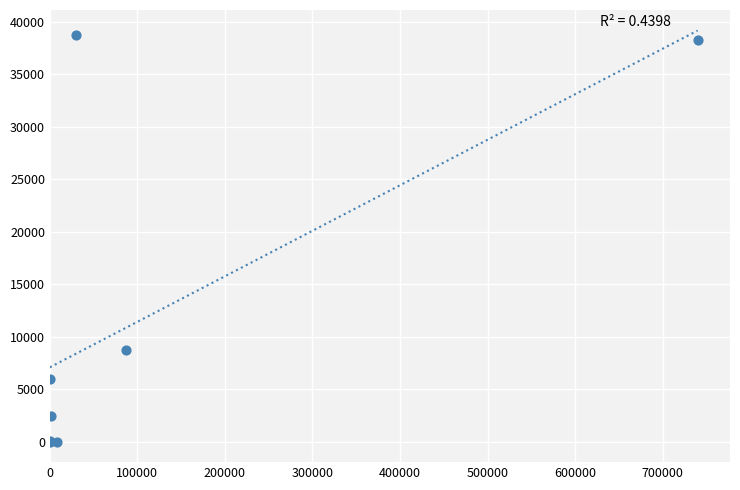

What Y value in the scatter plot is closest to 19374?

8694.5